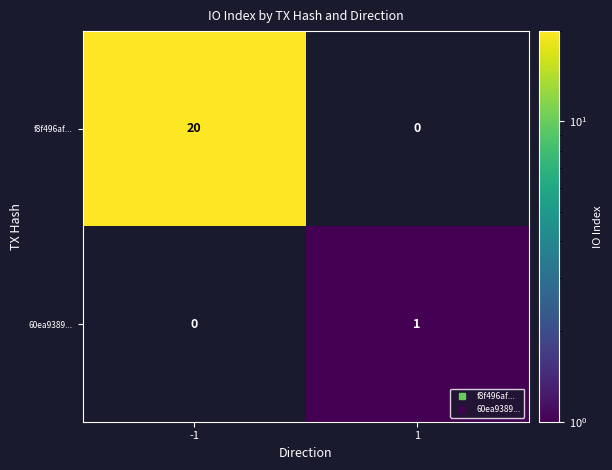

What is the difference between the maximum and minimum values in the f8f496af... series?

20